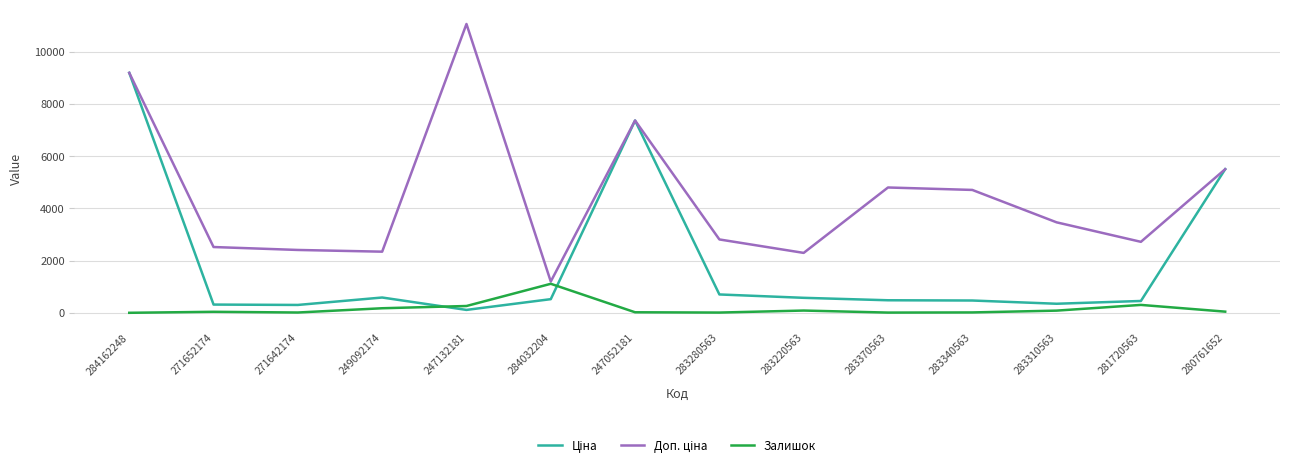

True or false: Залишок has a value of 83.0 at 283310563.

True